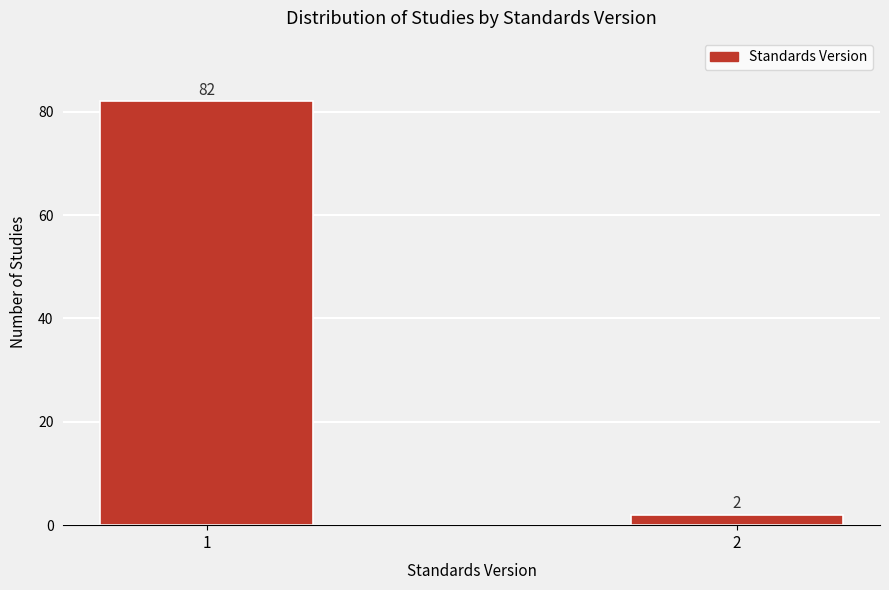

Reading right to left, extract all data points from this chart.

2=2	1=82